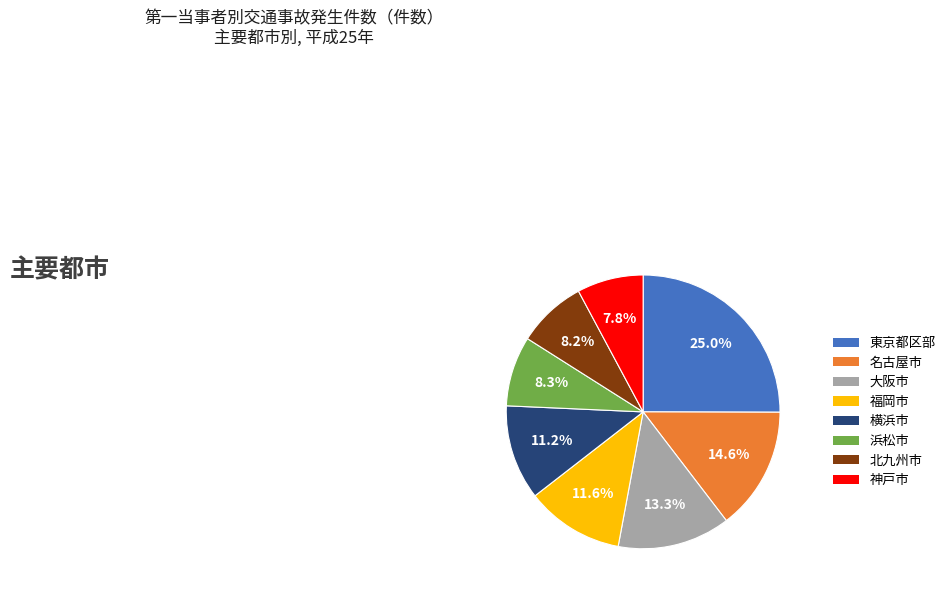

Is there any slice that represents more than half of the pie?

No